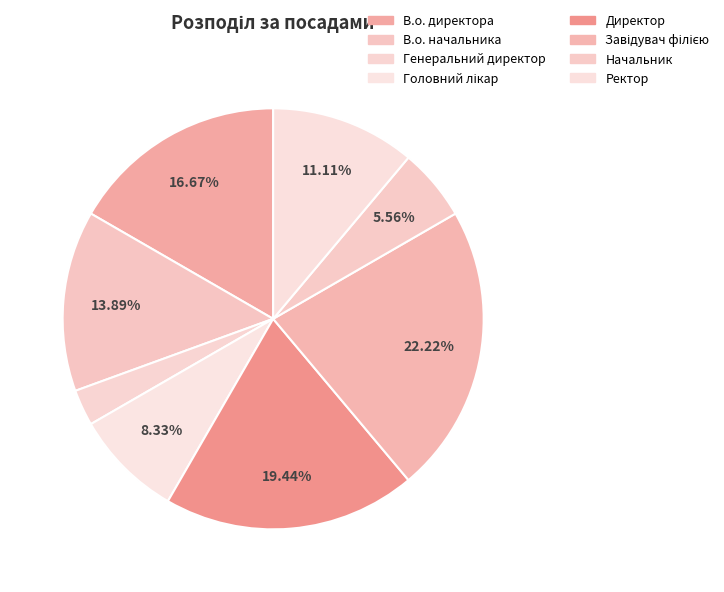

Count the number of slices in the pie.

8